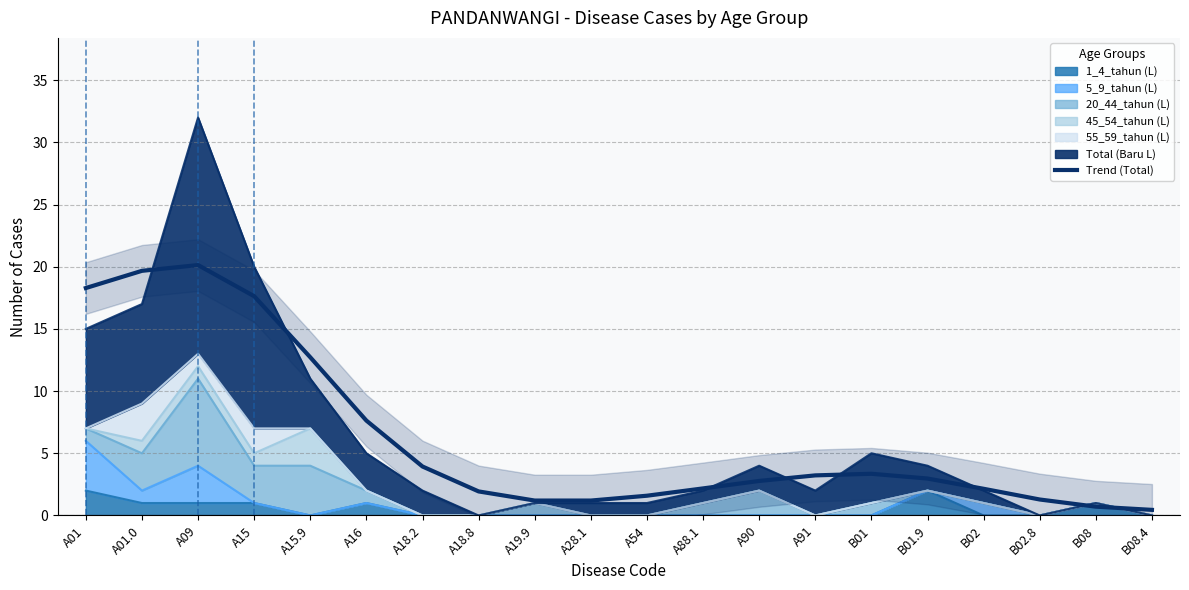

What is the greatest value displayed?

20.1